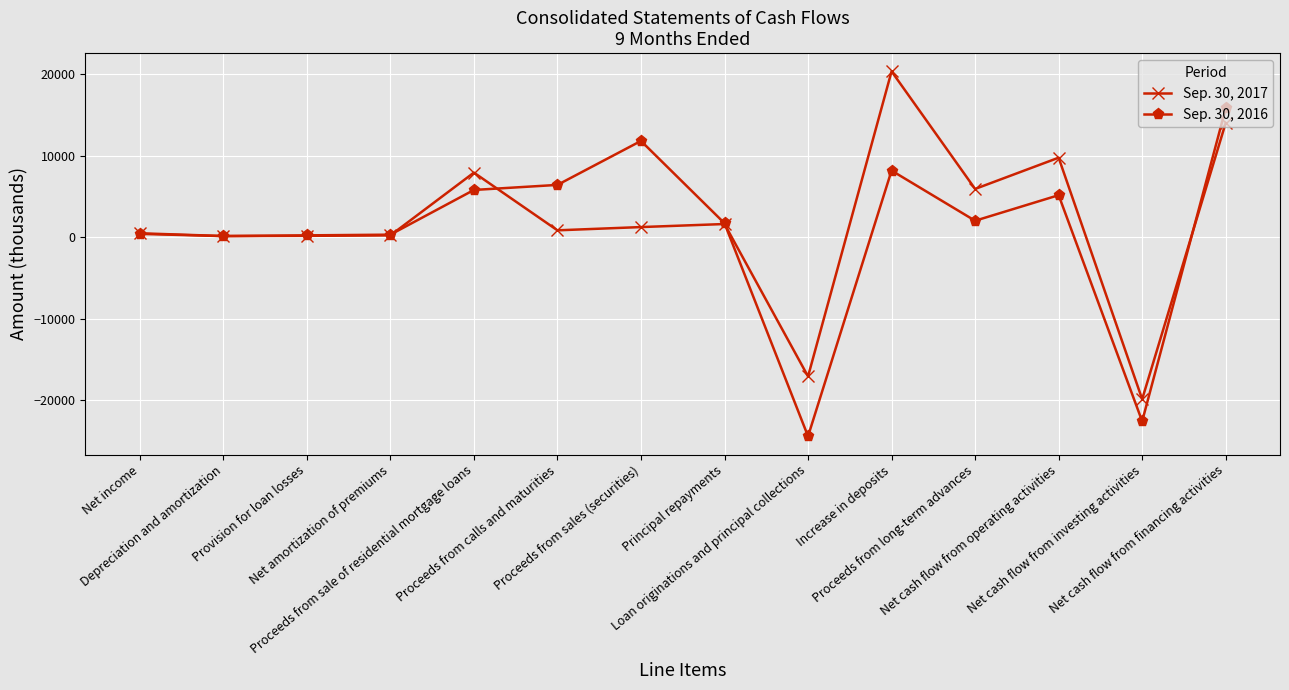

How many values in the Sep. 30, 2017 series are below 1224?

7